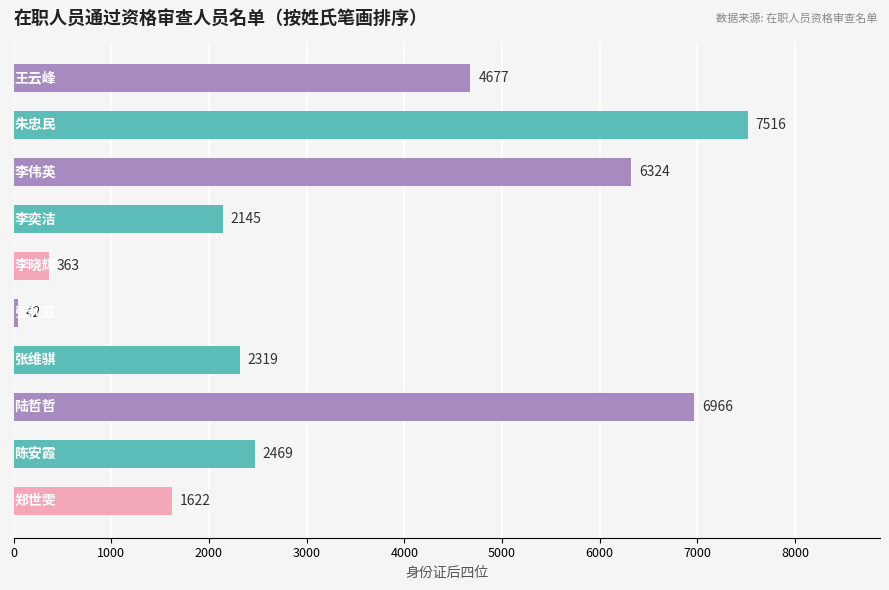

What is the value of the 4th bar from the top?

2145